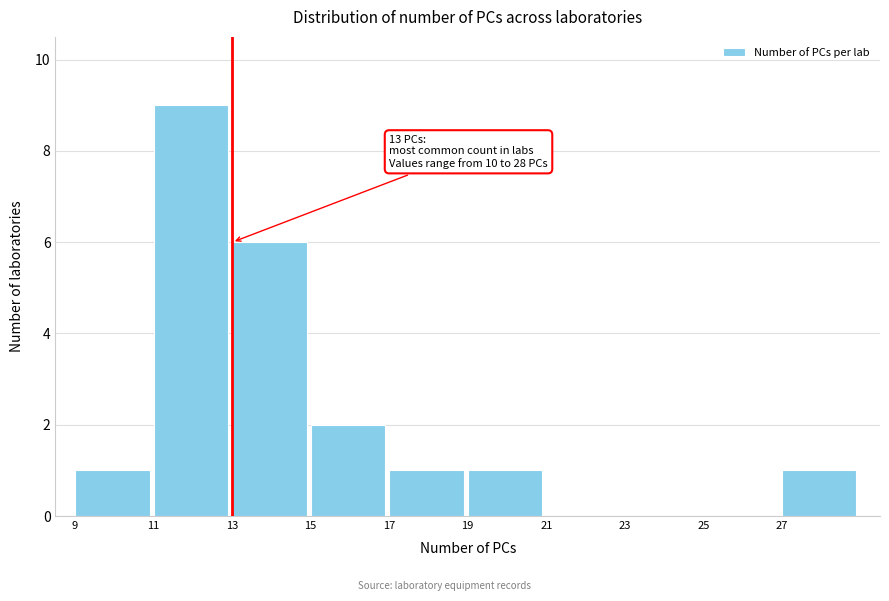

Which range on the x-axis has the tallest bar?

11 to 13